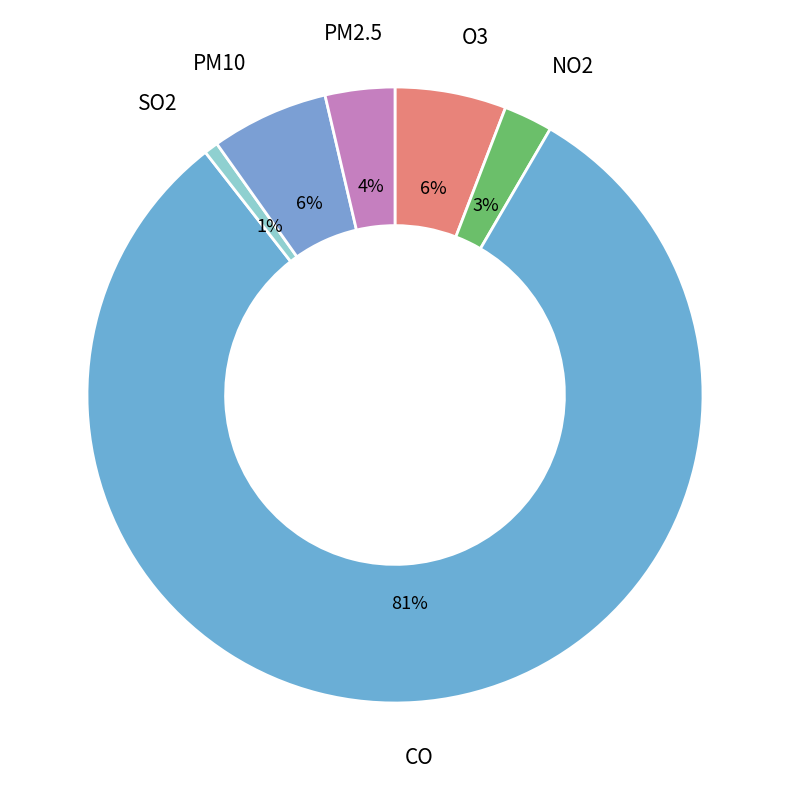

Combined, do SO2 and CO account for over 50%?

Yes